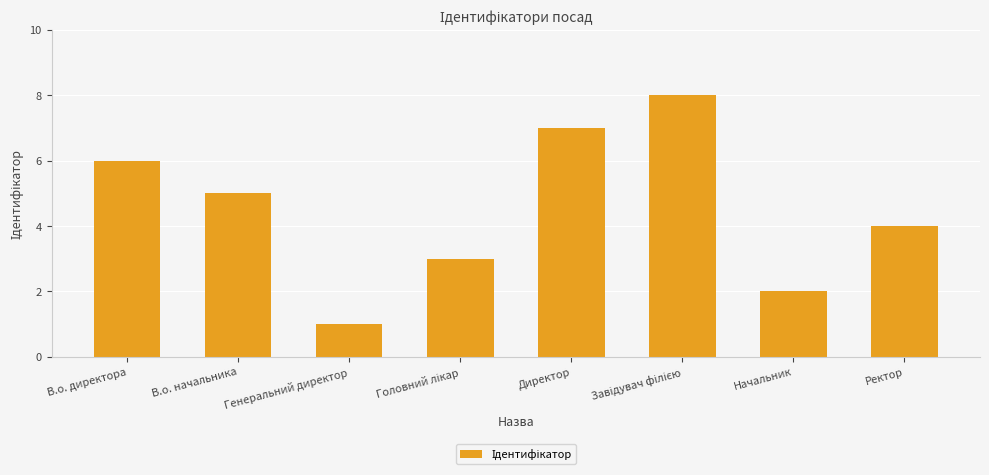

What is the value of the 3rd bar from the left?

1